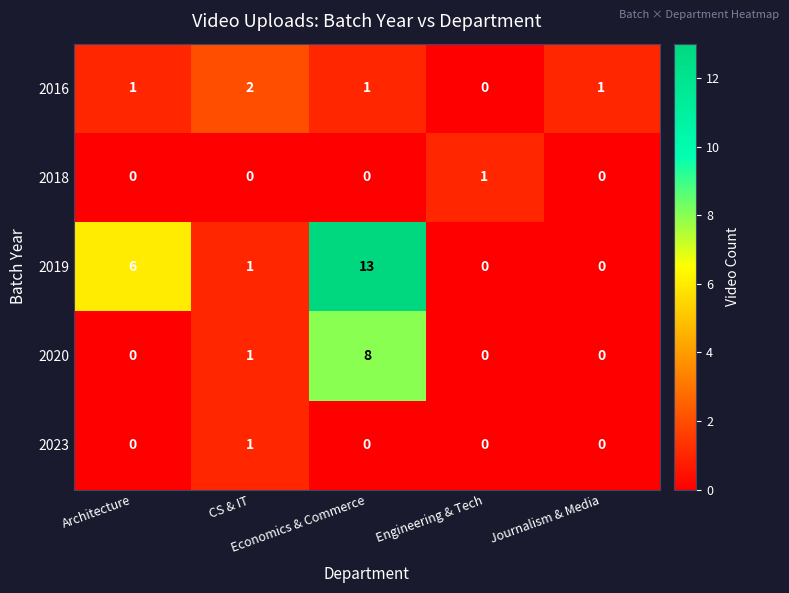

Between CS & IT and Engineering & Tech, which series saw the biggest shift?

2016